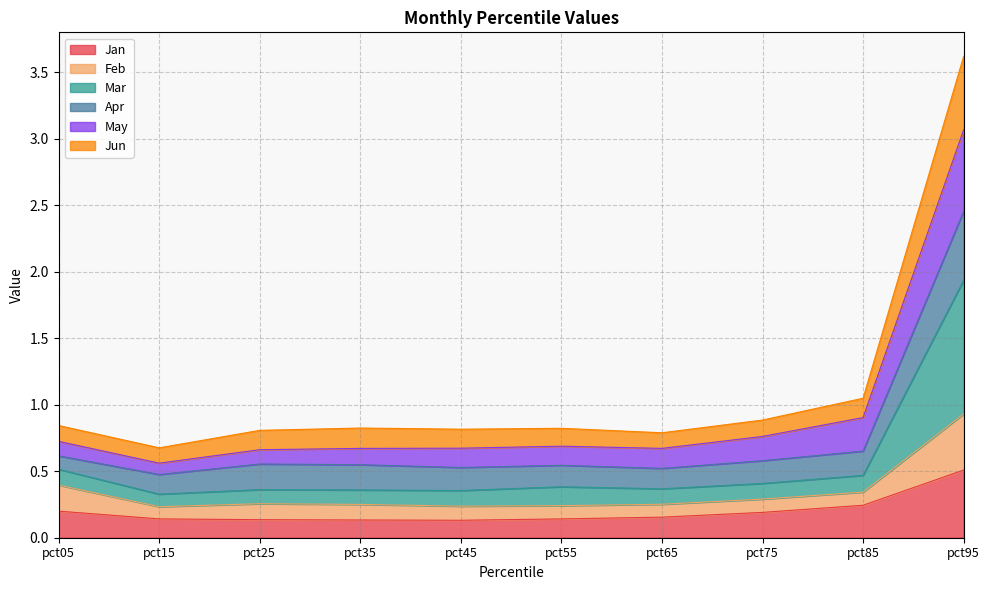

How many lines are shown in the chart?

6